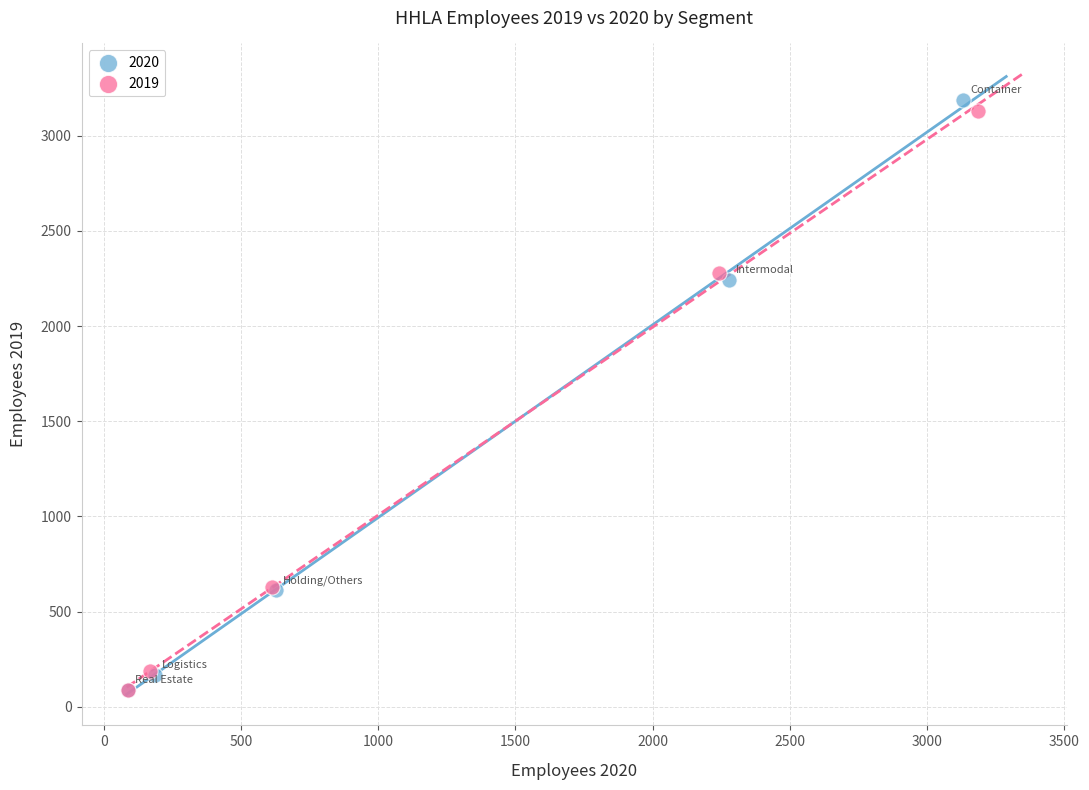

Which series has the widest spread of Y values?

2020